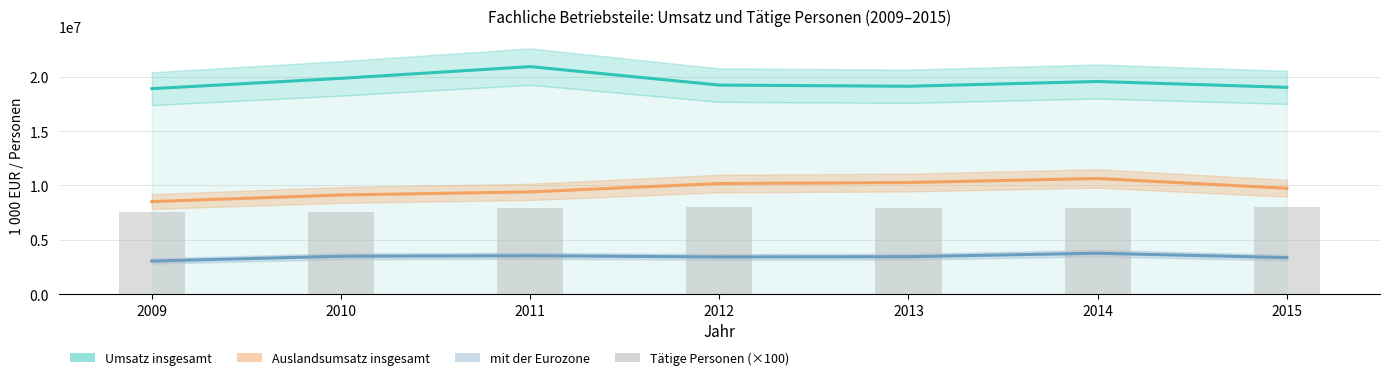

Which category has the highest value across all series?

2011